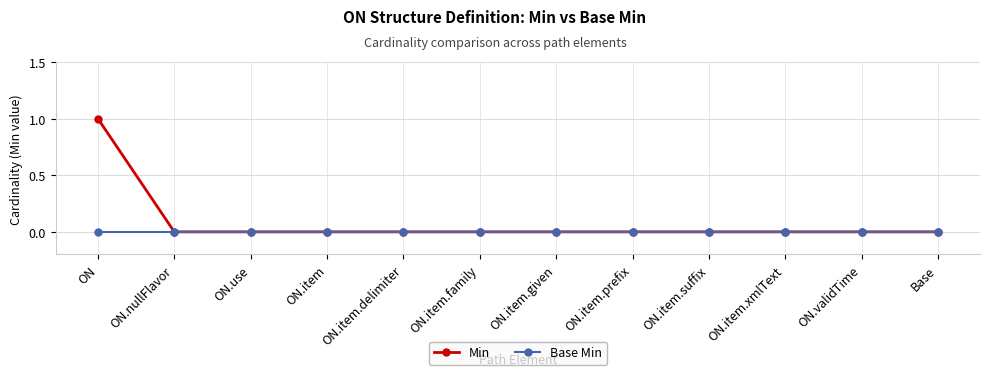

At which category is the sum across all series the highest?

ON